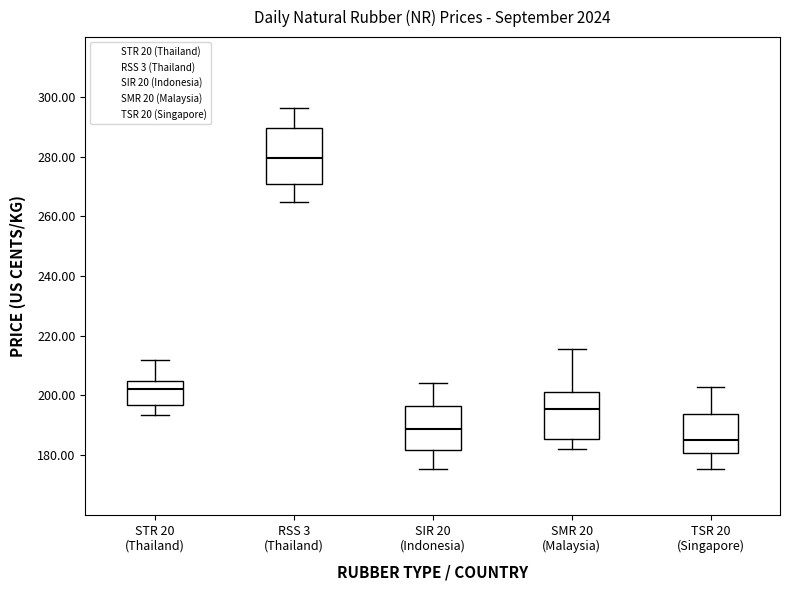

Which box has the lowest median line?

TSR 20 (Singapore)